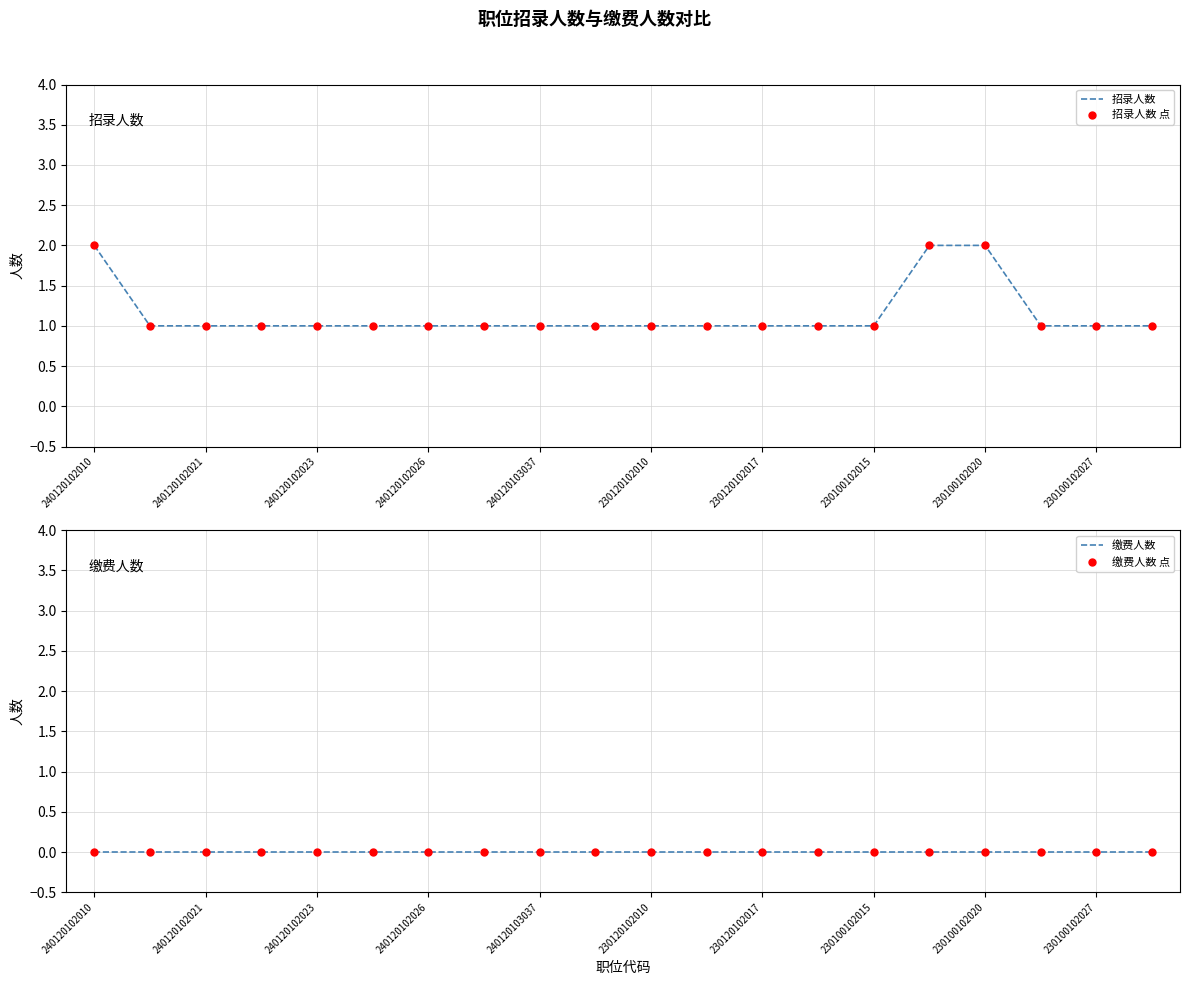

Which series reaches the maximum Y coordinate?

招录人数